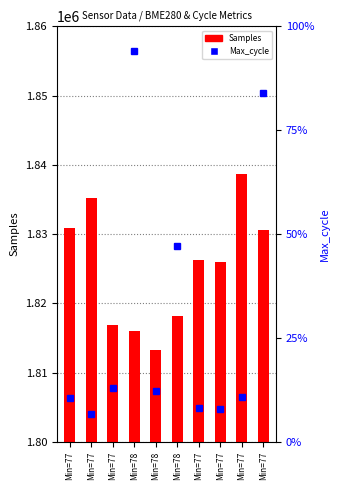

Is the value of Samples at Min=77 greater than the value of Max_cycle at Min=77?

Yes